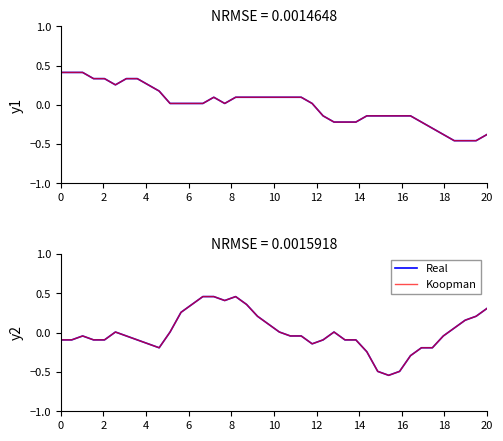

True or false: Koopman and Real cross at least once.

False